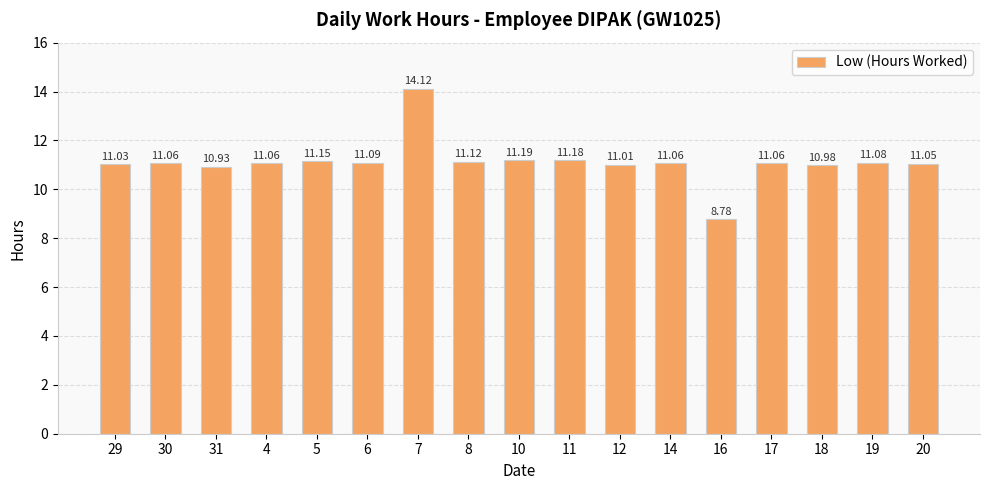

What is the difference between the values at 16 and 14?

2.3